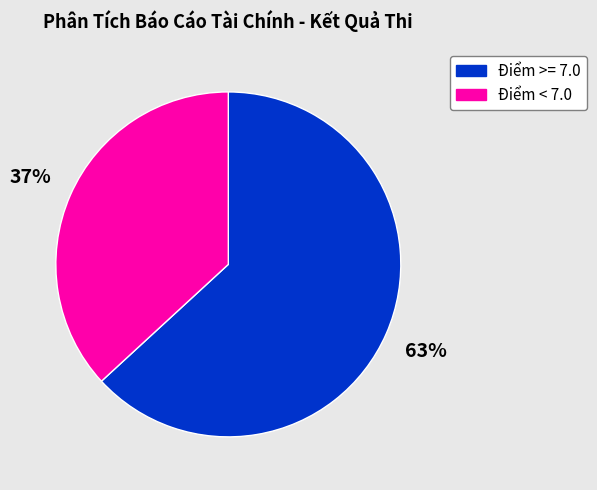

How many segments does this pie chart have?

2